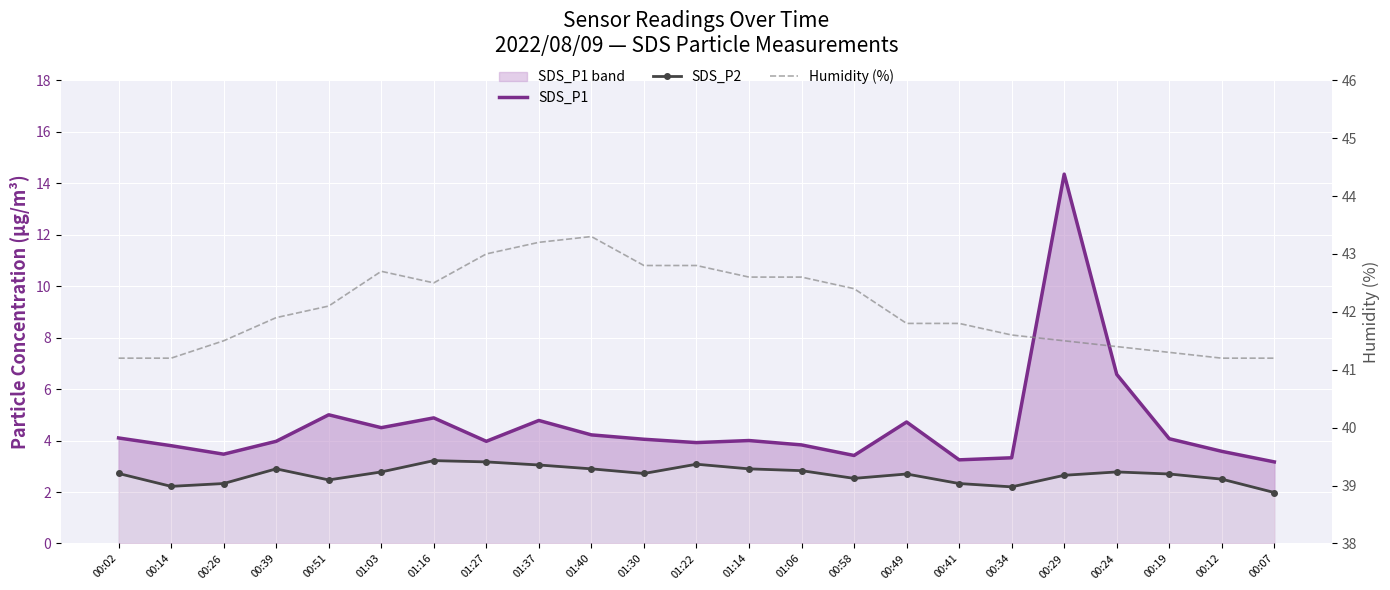

What position from the left is 01:16?

7